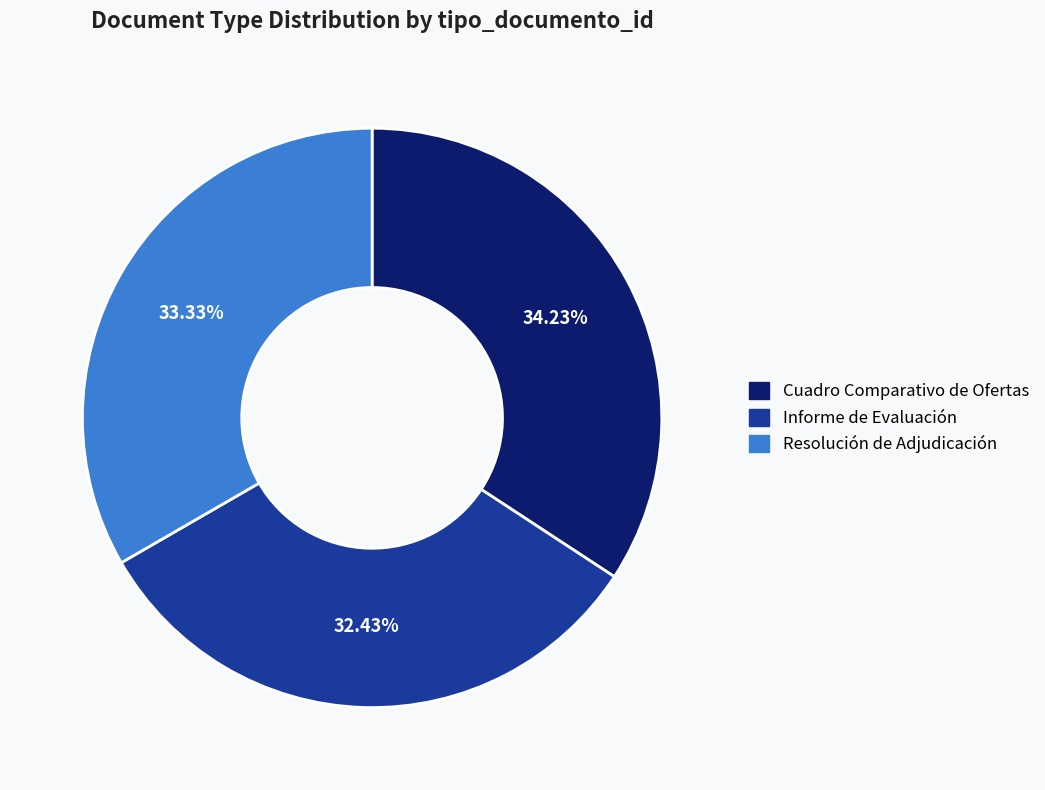

True or false: Informe de Evaluación accounts for 19% of the total.

False